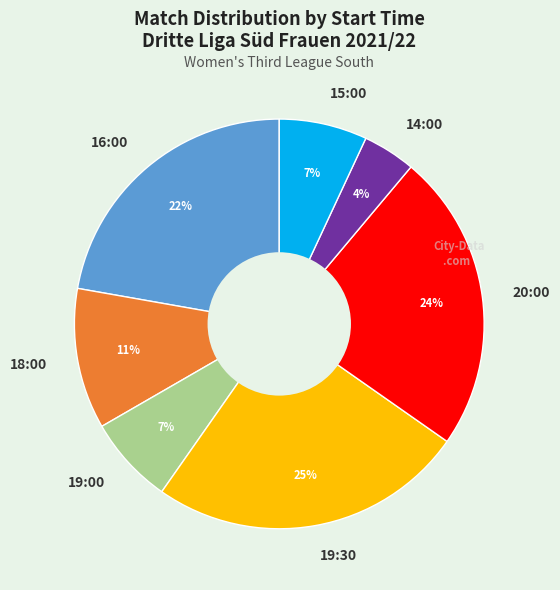

How many slices are in this pie chart?

7